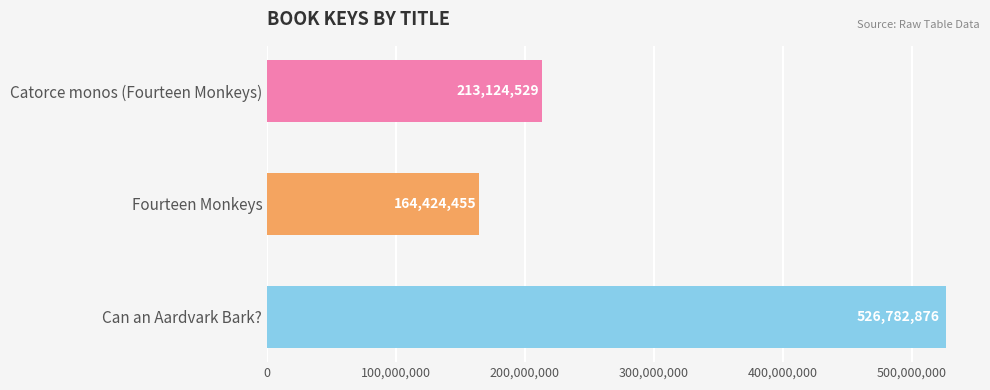

What value does the data have at Catorce monos (Fourteen Monkeys)?

213124529